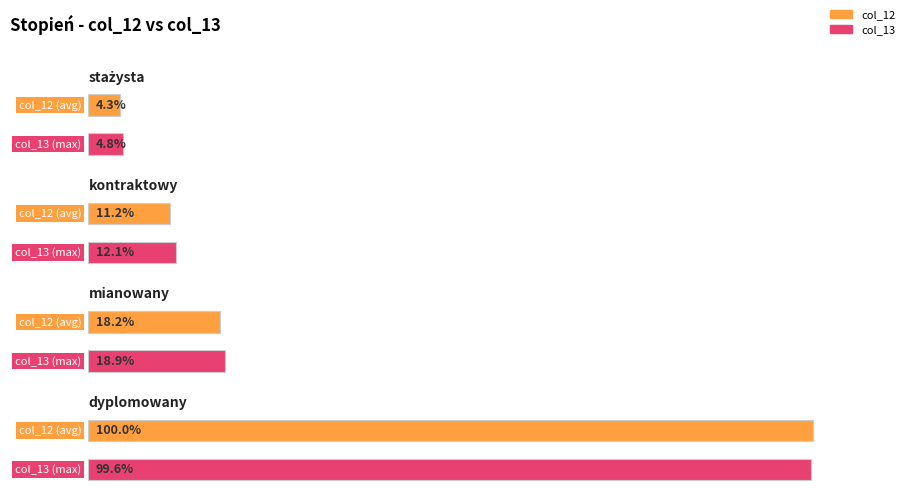

Between kontraktowy and dyplomowany, which series saw the biggest shift?

col_12